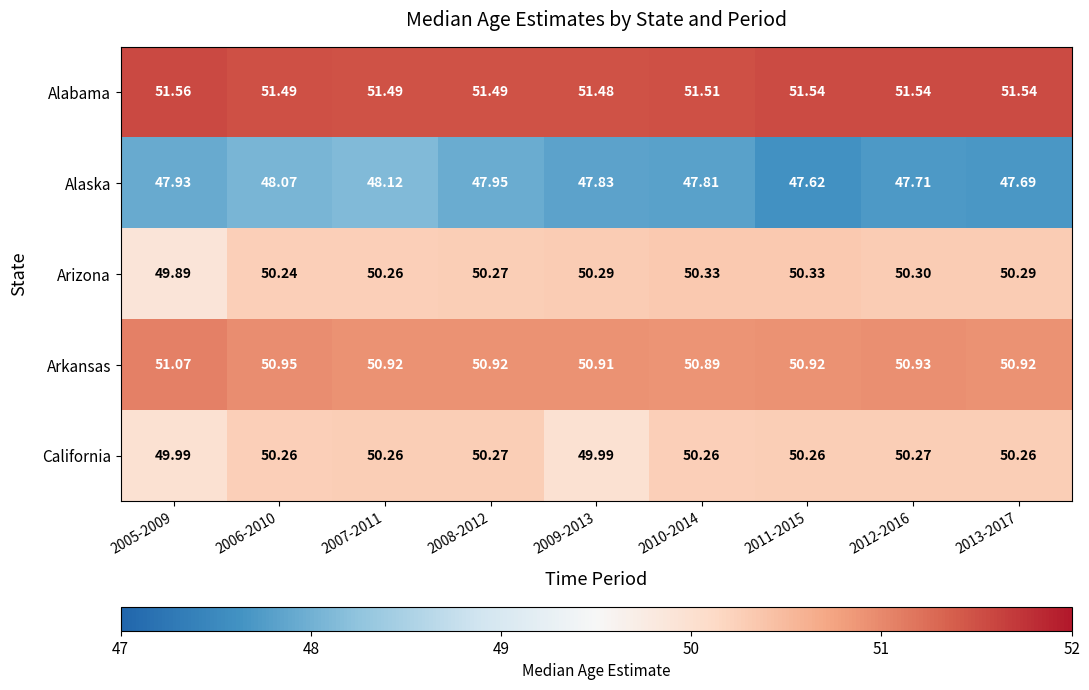

Rank the series by their maximum value, from lowest to highest.

Alaska, California, Arizona, Arkansas, Alabama